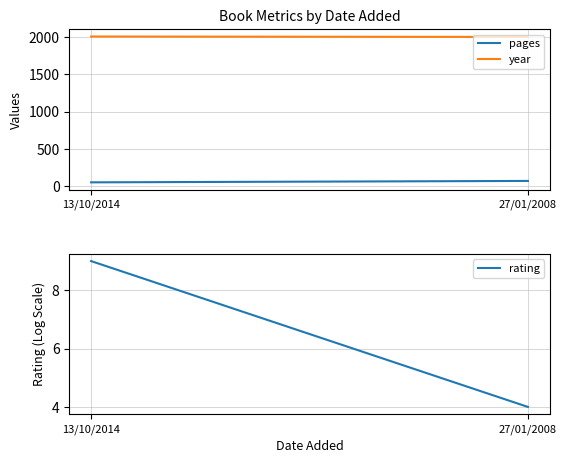

Rank the categories by year value from lowest to highest.

27/01/2008, 13/10/2014